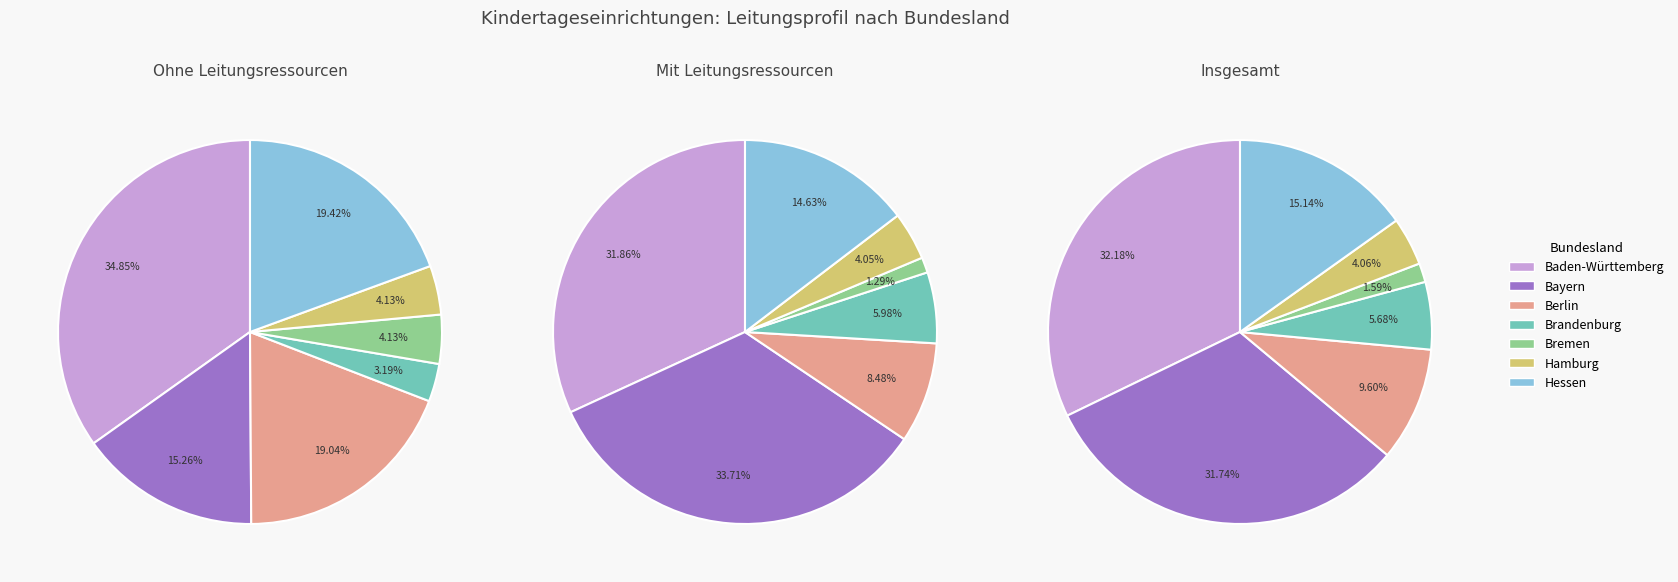

Which slice is the largest?

Bayern